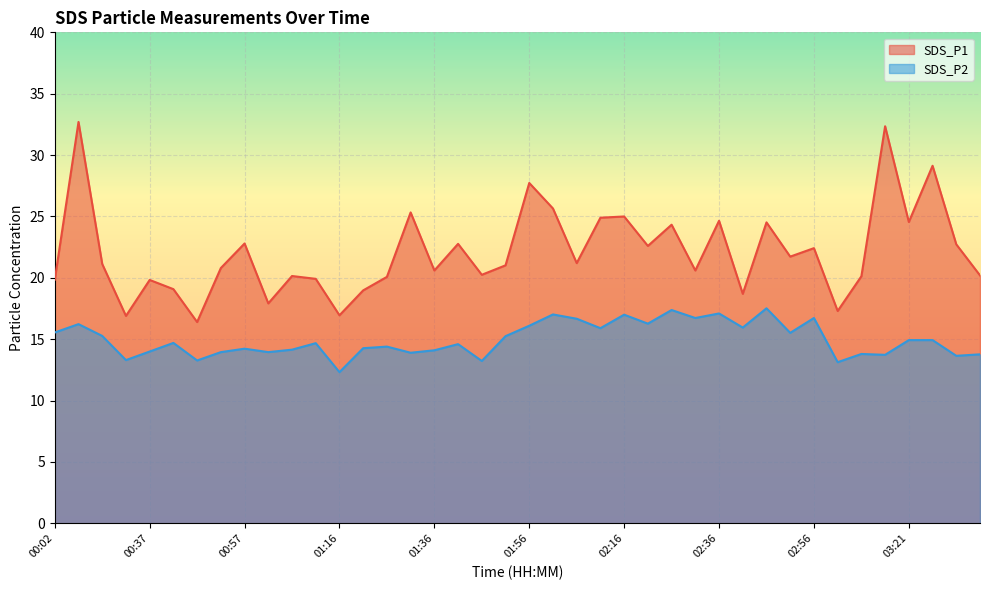

Where is SDS_P2 nearest to the value 14?

00:37